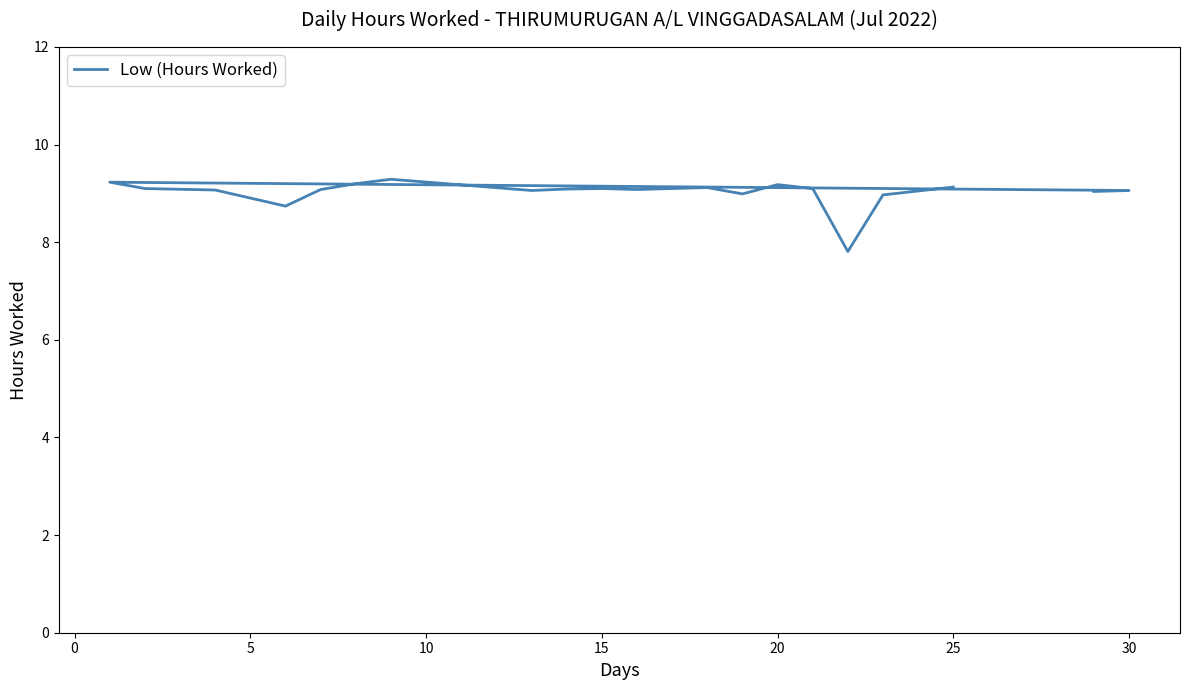

What is the difference between the second highest and minimum values?

1.4